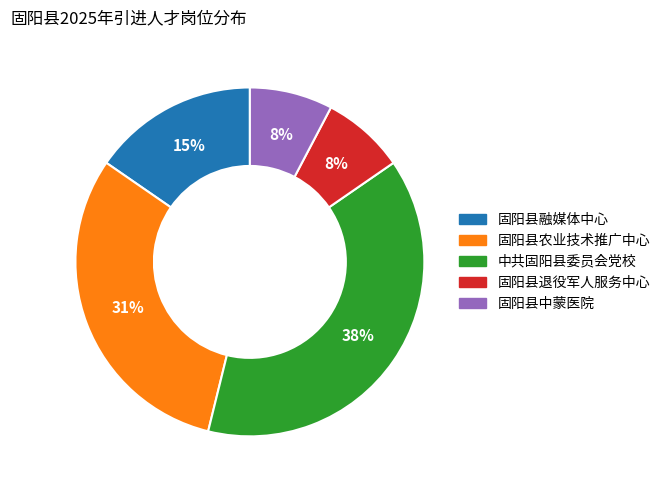

Do 固阳县退役军人服务中心 and 中共固阳县委员会党校 together represent more than half of the pie?

No